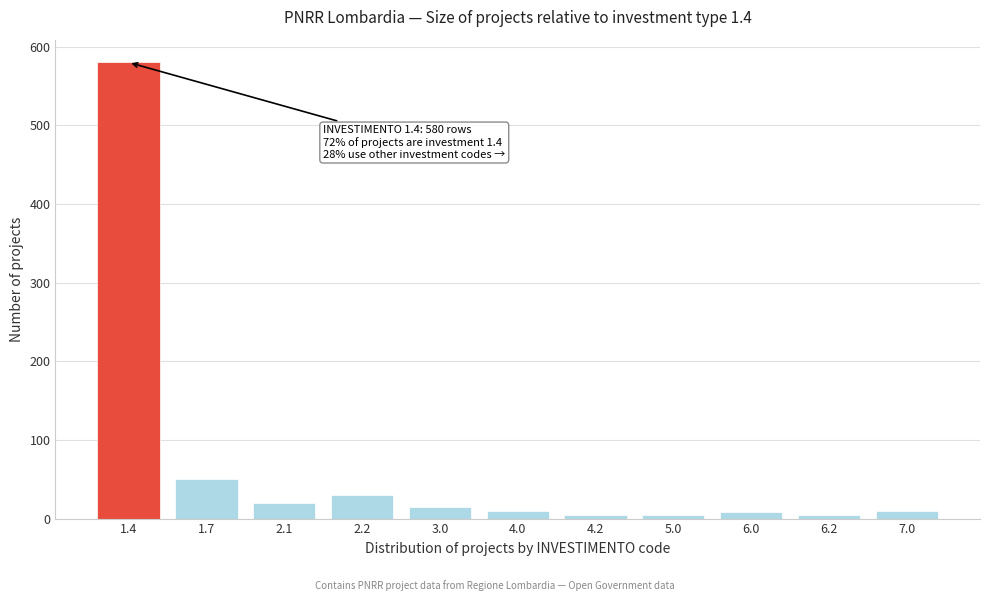

What is the difference between the second highest and minimum values?

45